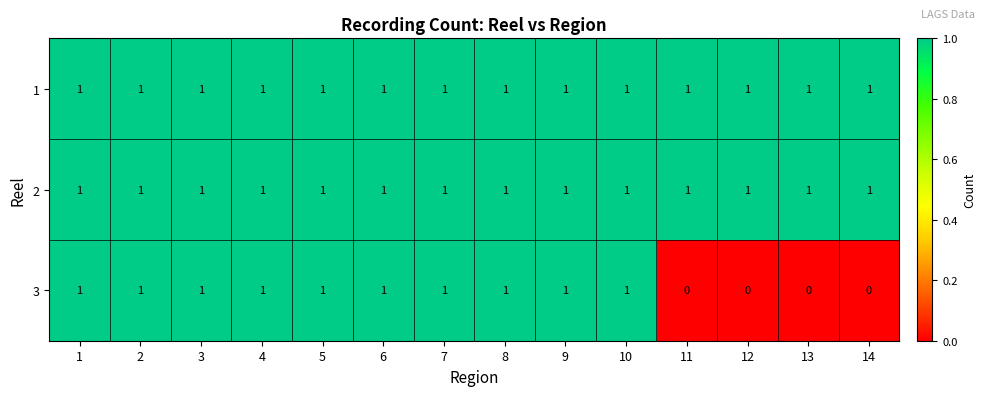

At how many categories does at least one series exceed 0?

14